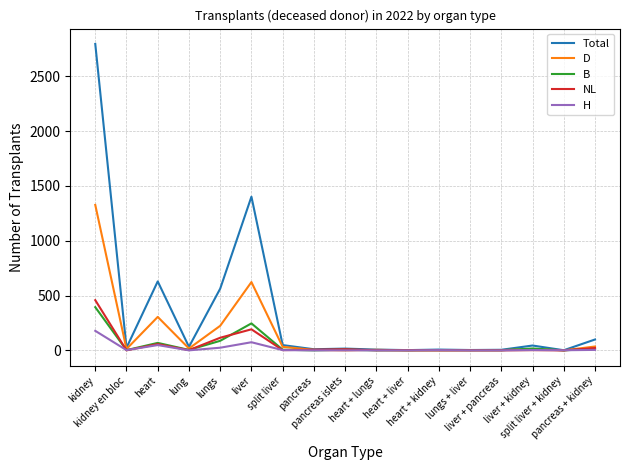

How many values in the H series are below 2?

8